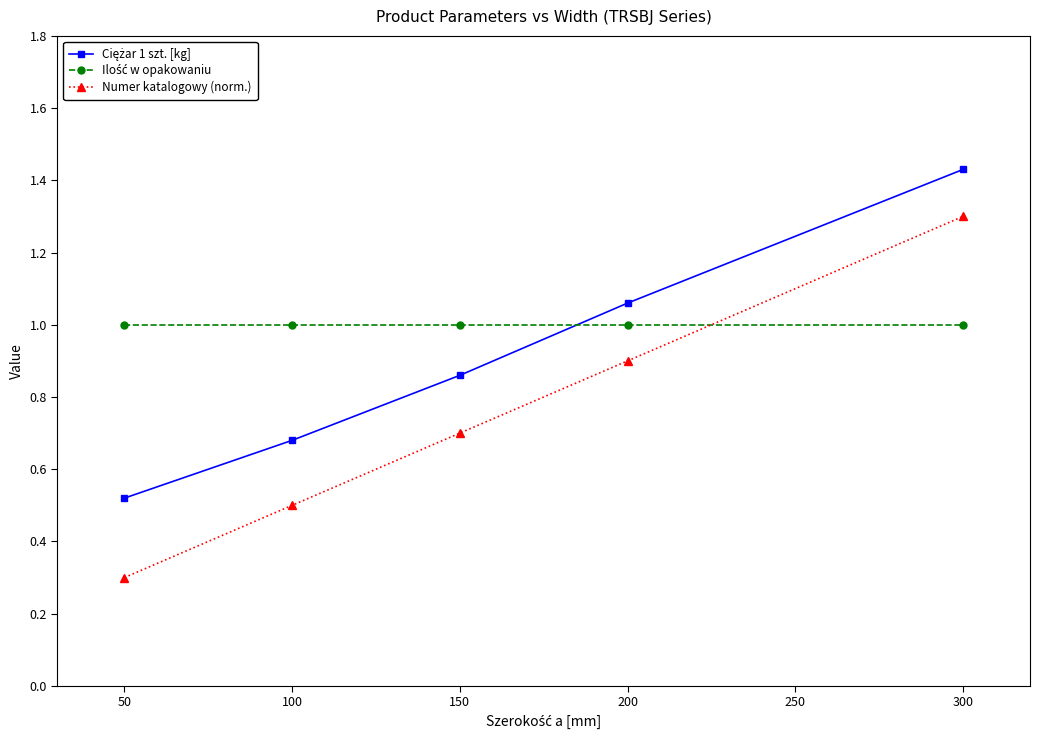

What is the minimum value shown in the chart?

0.3